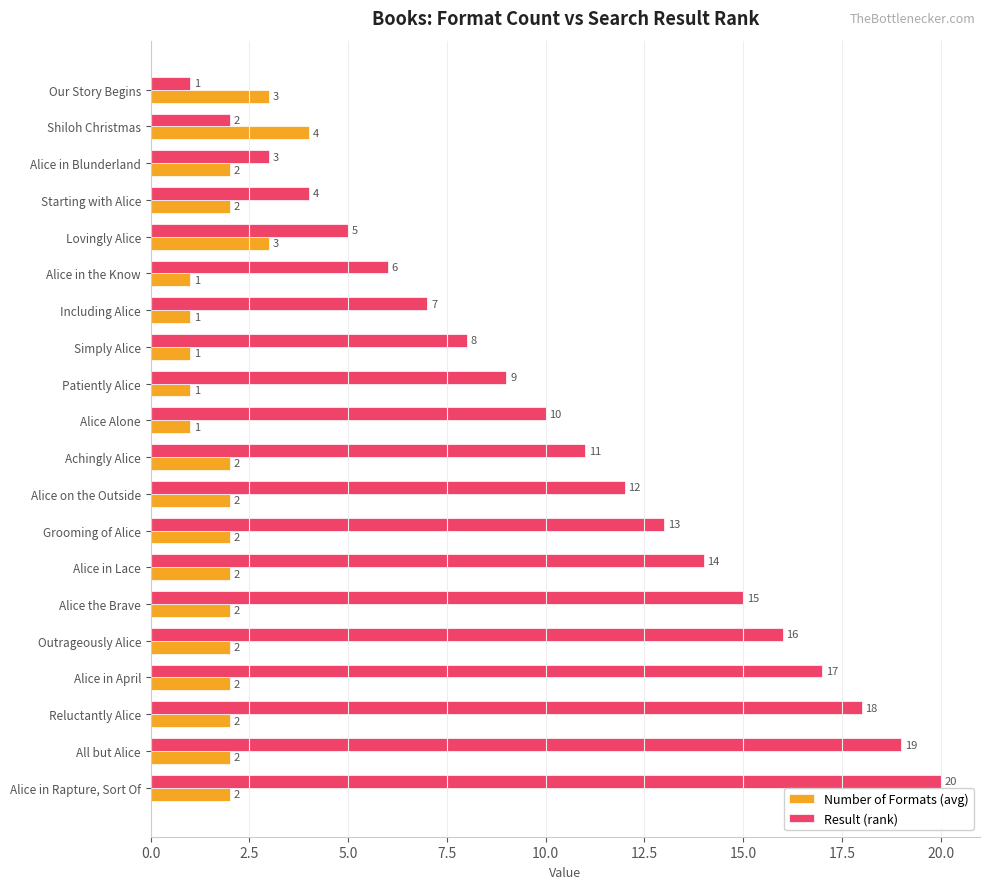

At which label does Result (rank) reach its peak?

Alice in Rapture, Sort Of